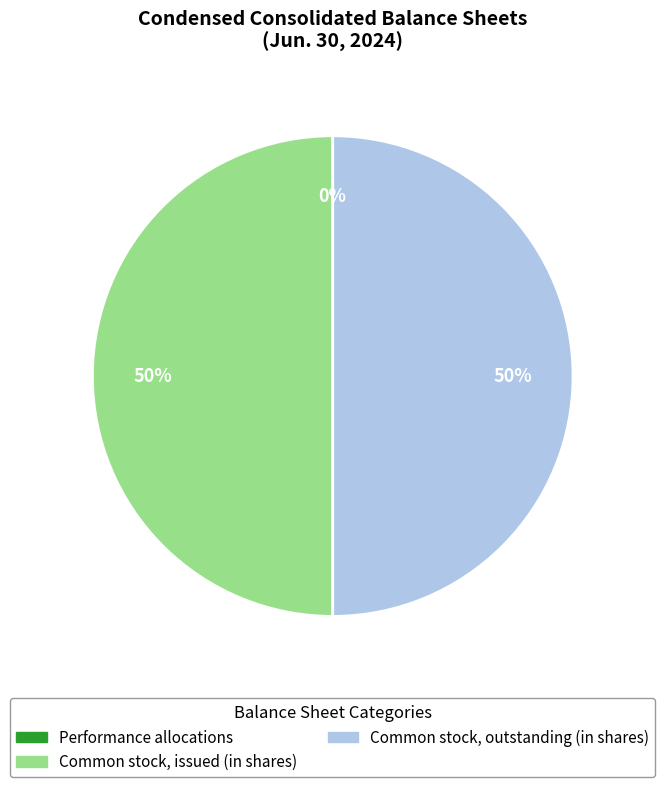

What is the ratio of the value at Common stock, outstanding (in shares) to the value at Common stock, issued (in shares)?

1.0